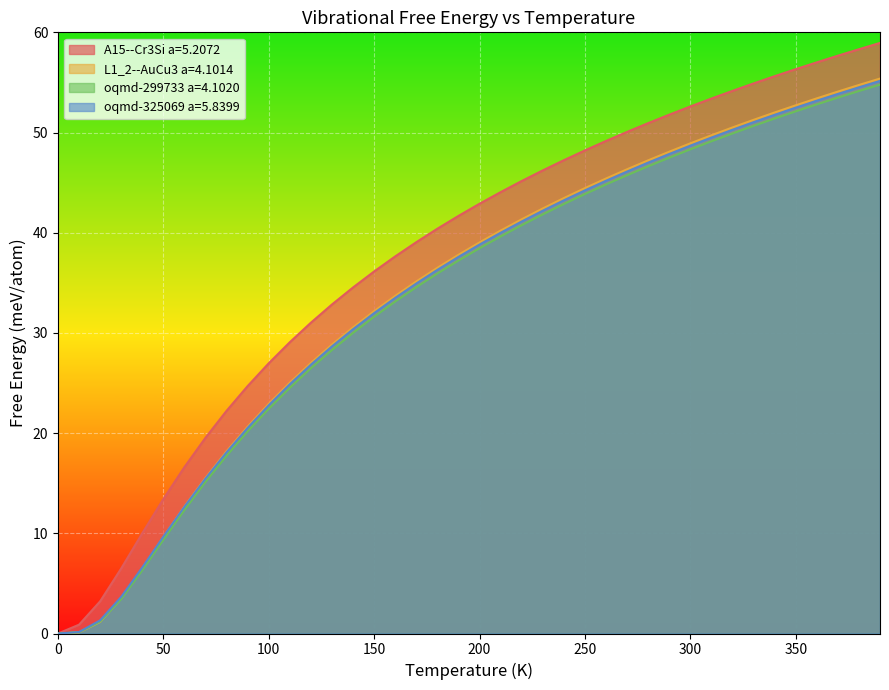

True or false: L1_2--AuCu3 a=4.1014 has a value of 51.3 at 330.0.

True